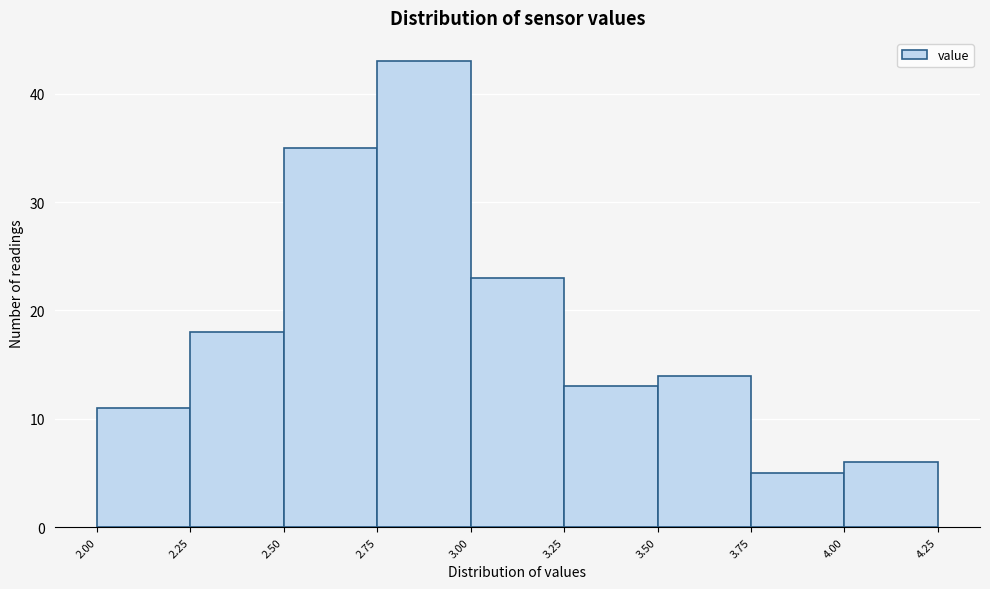

Reading left to right, transcribe this chart: for each bar, give the range it covers on the x-axis and its height. The values are not printed on the chart, so give them approximately, as read against the axis.

2.00 to 2.25: 11
2.25 to 2.50: 18
2.50 to 2.75: 35
2.75 to 3.00: 43
3.00 to 3.25: 23
3.25 to 3.50: 13
3.50 to 3.75: 14
3.75 to 4.00: 5
4.00 to 4.25: 6